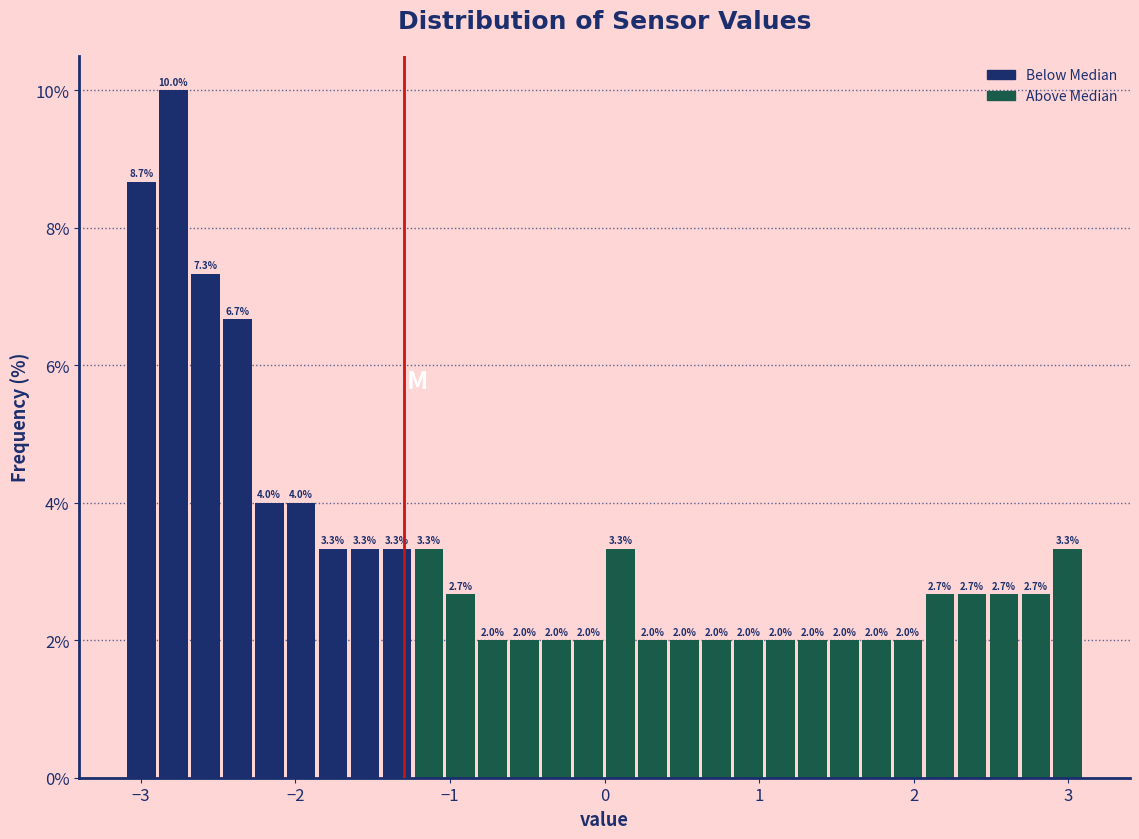

Around what value on the x-axis is the tallest bar? Give the approximate position of its centre, as read against the axis.

-2.8